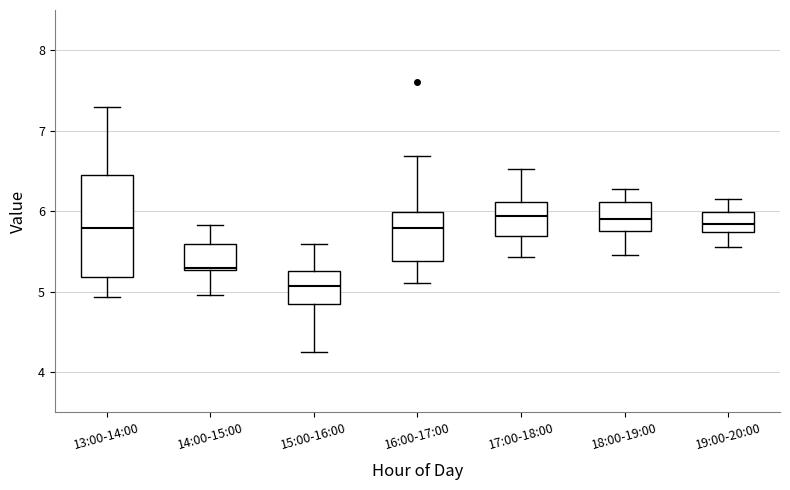

Comparing the boxes themselves (not the whiskers), which one is the tallest?

13:00-14:00